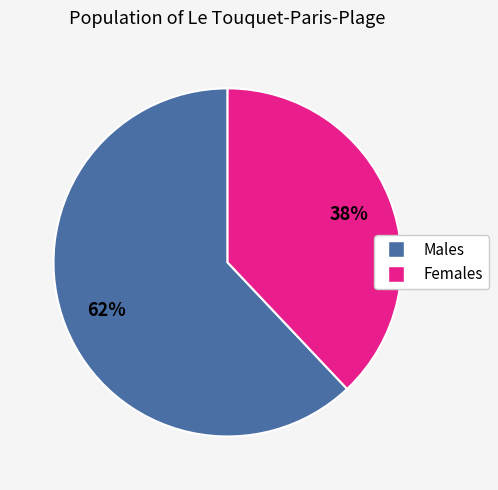

Is there any slice that represents more than half of the pie?

Yes